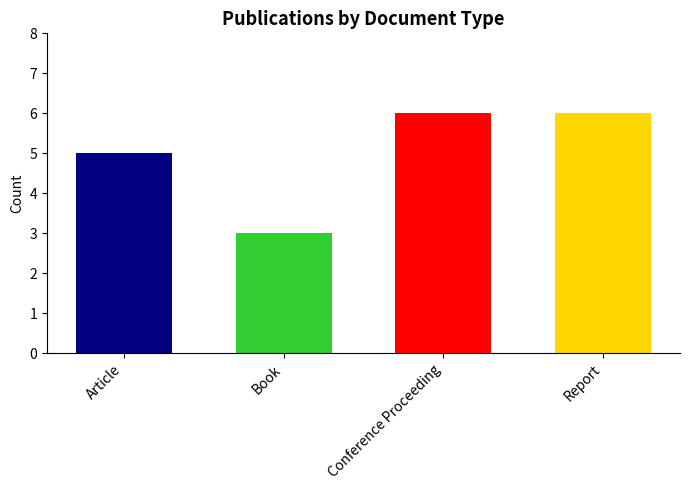

How many categories are shown in the chart?

4